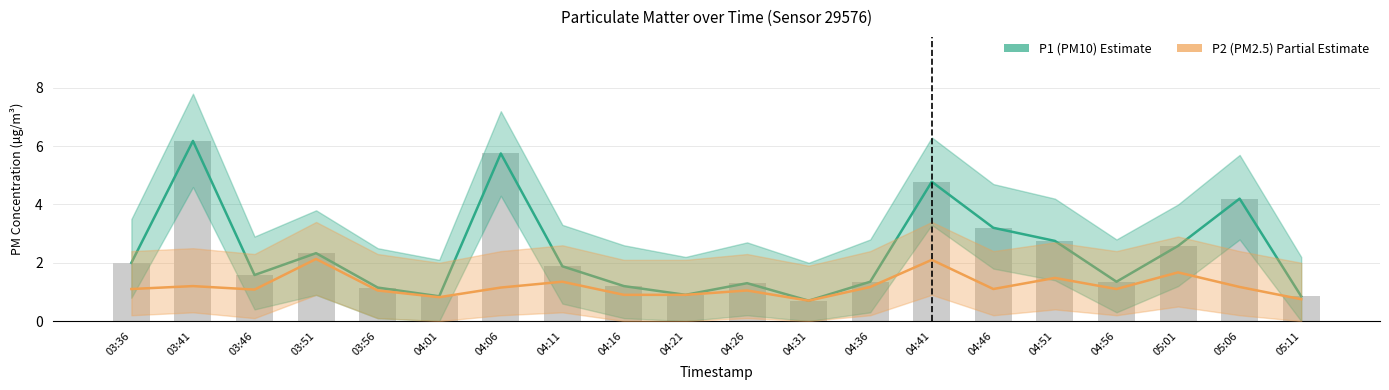

Reading left to right, what are all the values shown in this chart?

P1 (PM10): 03:36=2.0	03:41=6.2	03:46=1.6	03:51=2.3	03:56=1.1	04:01=0.8	04:06=5.8	04:11=1.9	04:16=1.2	04:21=0.9	04:26=1.3	04:31=0.7	04:36=1.4	04:41=4.8	04:46=3.2	04:51=2.8	04:56=1.4	05:01=2.6	05:06=4.2	05:11=0.8
P2 (PM2.5): 03:36=1.1	03:41=1.2	03:46=1.1	03:51=2.1	03:56=1.1	04:01=0.8	04:06=1.1	04:11=1.4	04:16=0.9	04:21=0.9	04:26=1.1	04:31=0.7	04:36=1.2	04:41=2.1	04:46=1.1	04:51=1.5	04:56=1.1	05:01=1.7	05:06=1.2	05:11=0.8